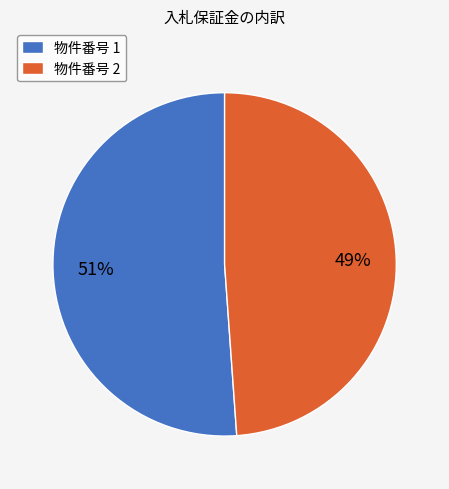

To the nearest percent, what percentage of the pie is 物件番号 1?

51%